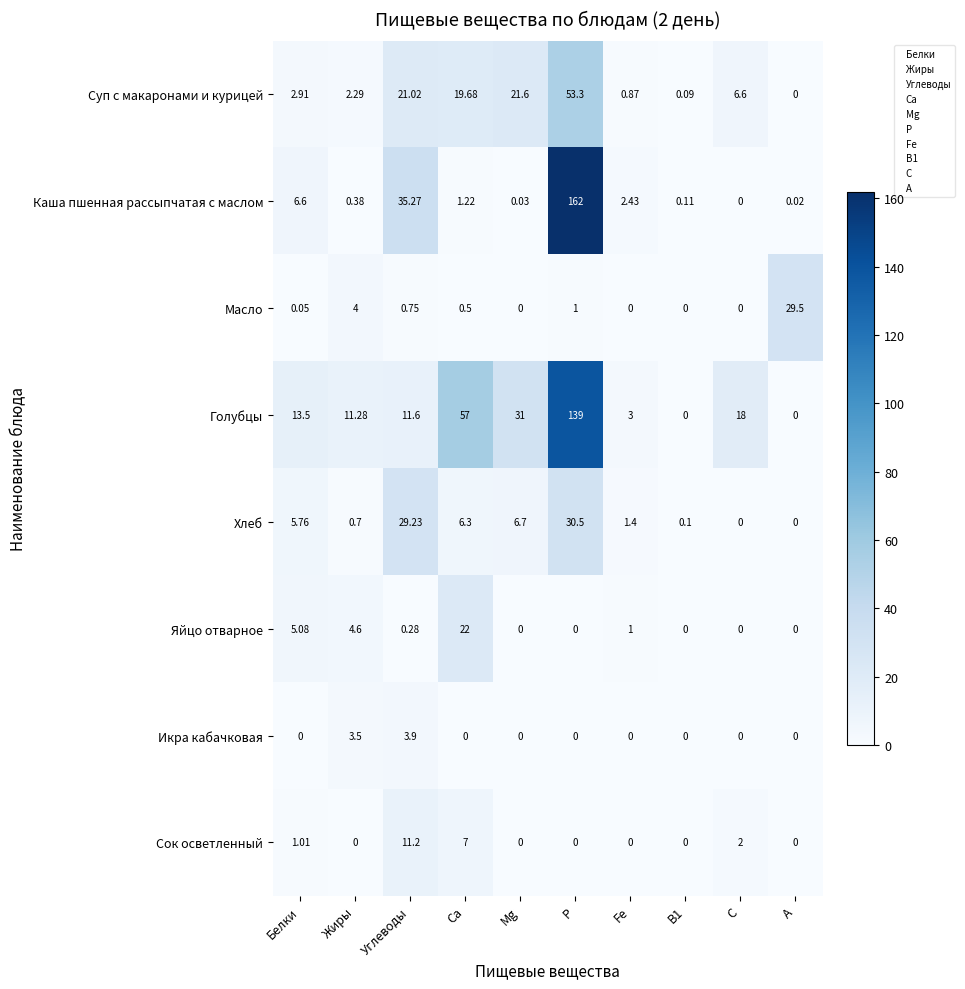

At which category is the sum across all series the highest?

Р